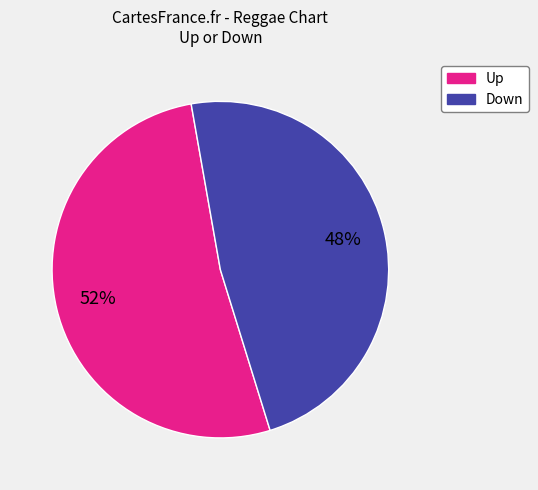

Is there any slice that represents more than half of the pie?

Yes